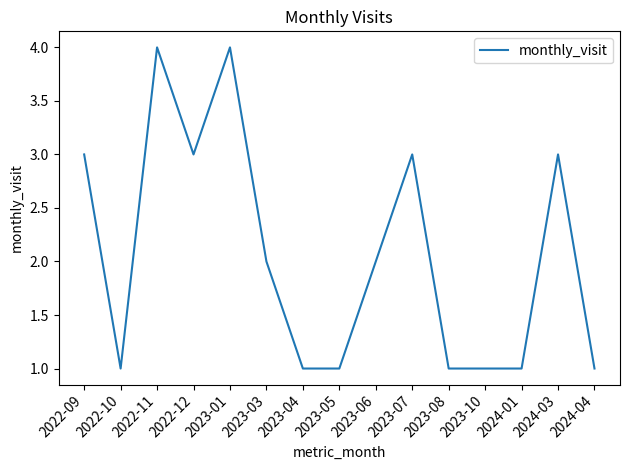

What is the ratio of the value at 2023-01 to the value at 2024-01?

4.0